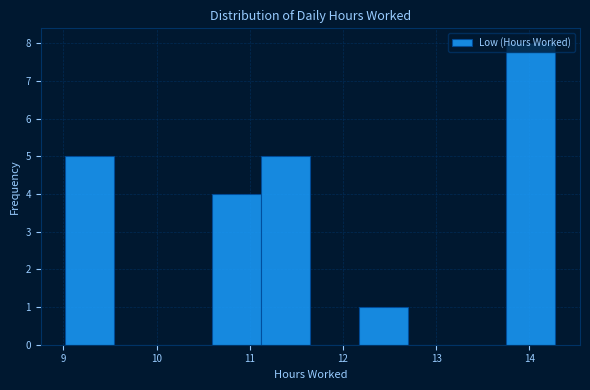

Reading left to right, list every bar in this chart as the range it spans on the x-axis followed by its height. Neither the bar edges nor the heights are printed on the chart, so give them approximately, as read against the axes.

9.0 to 9.5: 5
9.5 to 10.1: 0
10.1 to 10.6: 0
10.6 to 11.1: 4
11.1 to 11.7: 5
11.7 to 12.2: 0
12.2 to 12.7: 1
12.7 to 13.2: 0
13.2 to 13.8: 0
13.8 to 14.3: 8